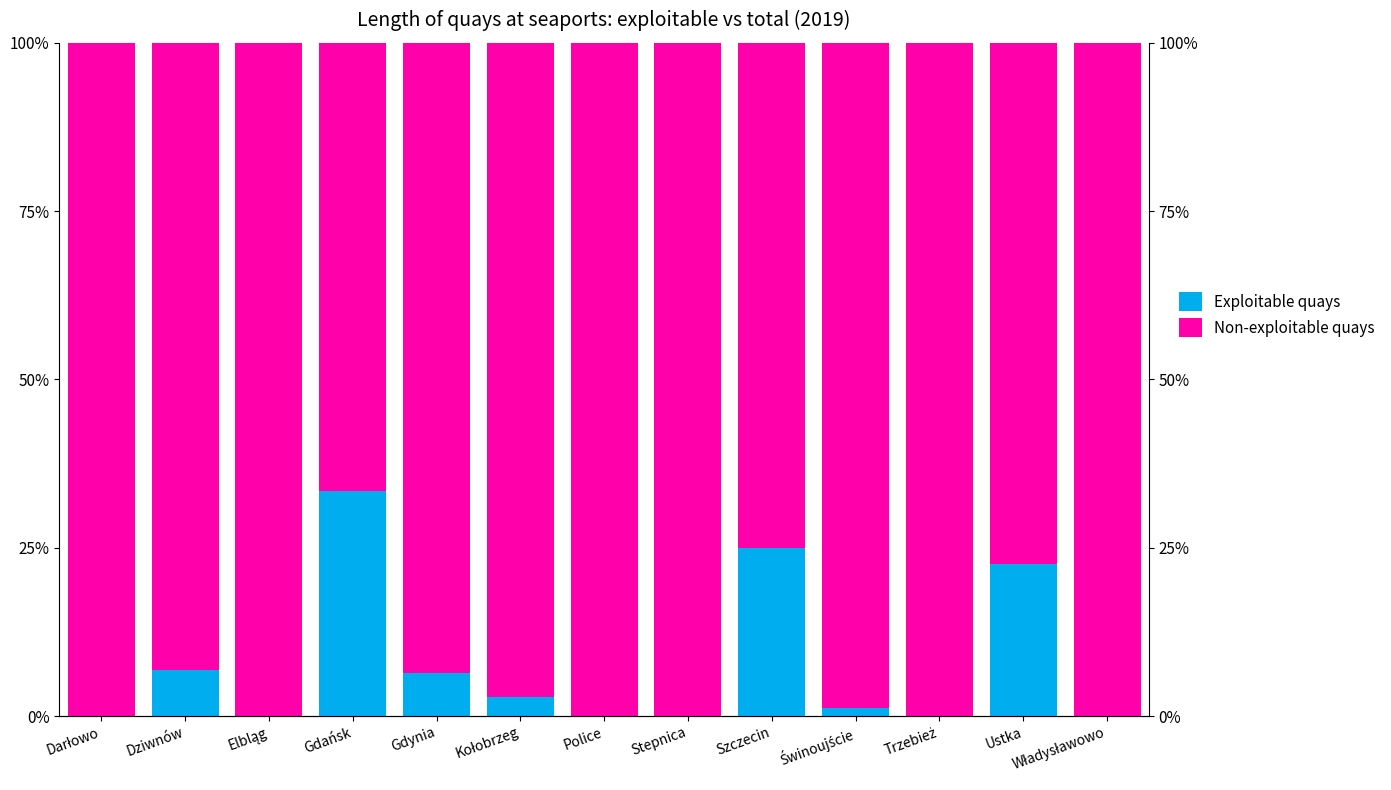

The Exploitable quays series shows 1.3 at Świnoujście. True or false?

True